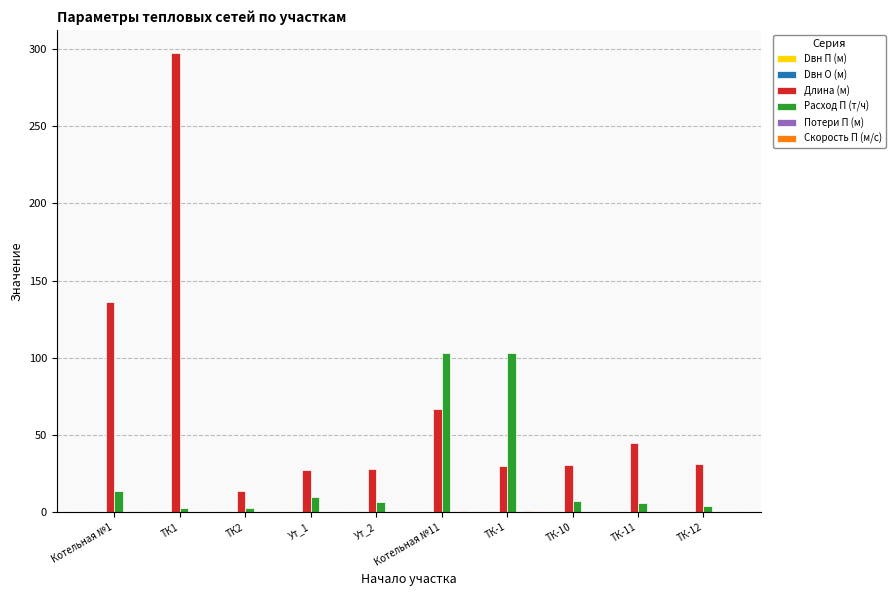

Which category has the highest value across all series?

ТК1